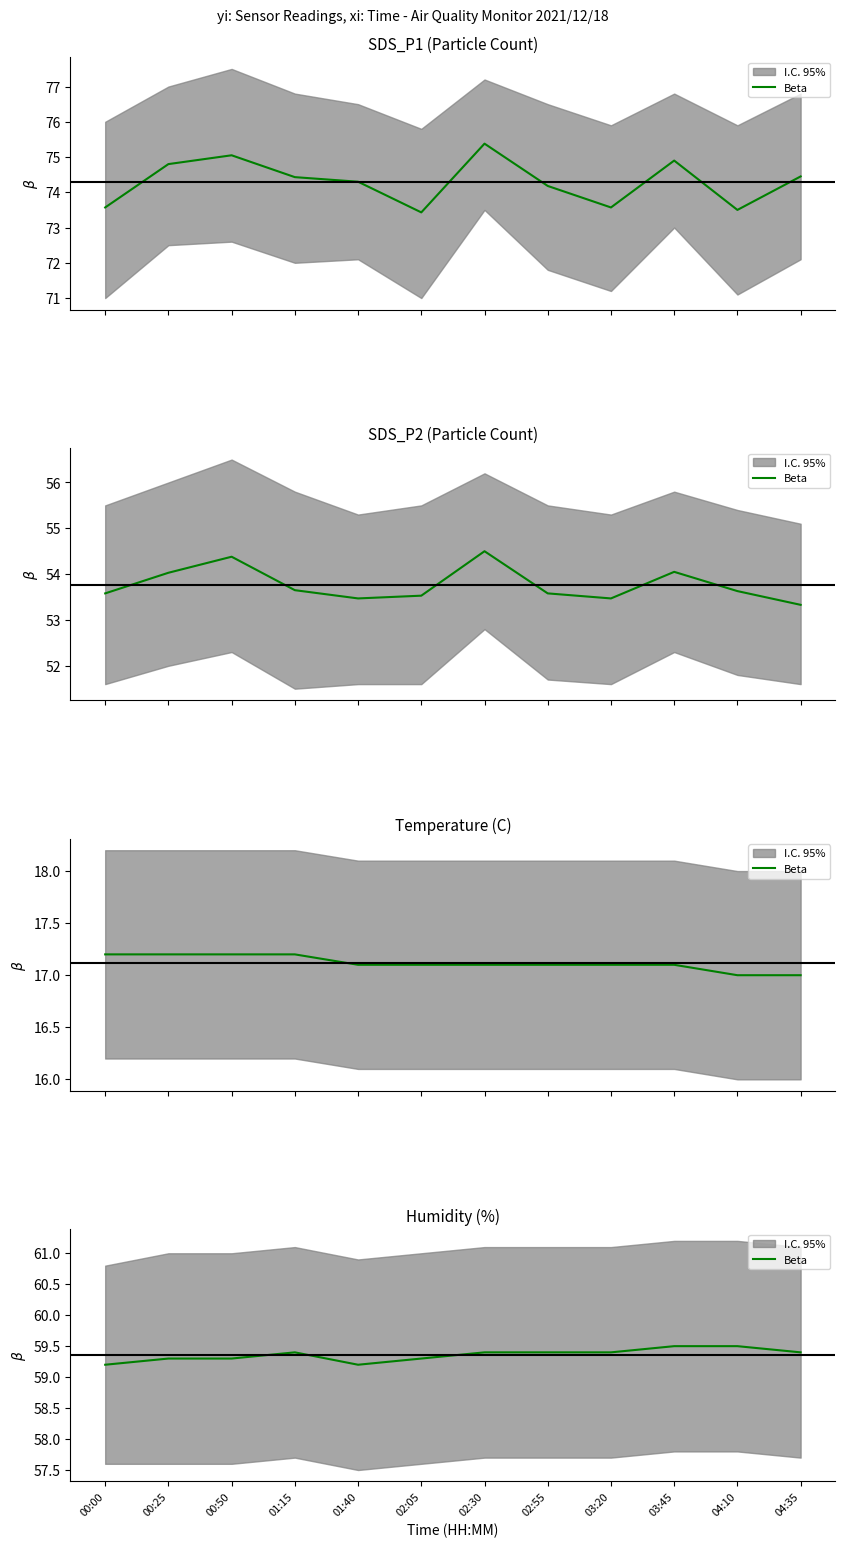

Reading right to left, extract all data points from this chart.

59.4	59.5	59.5	59.4	59.4	59.4	59.3	59.2	59.4	59.3	59.3	59.2